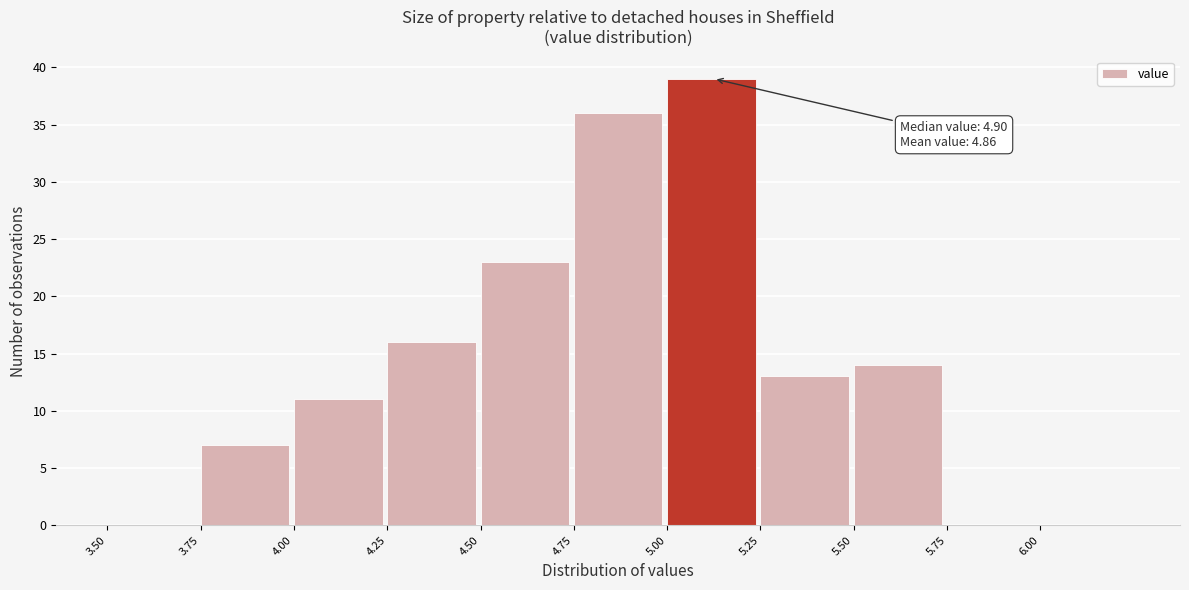

Which range on the x-axis has the tallest bar?

5.00 to 5.25